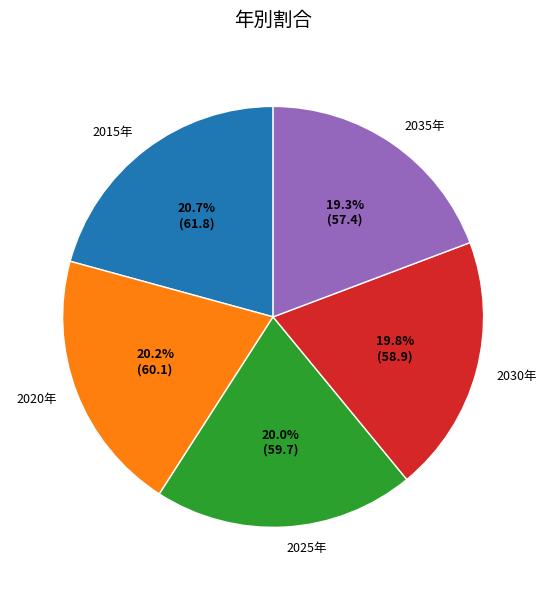

To the nearest percent, what is the combined percentage of 2030年 and 2035年?

39%